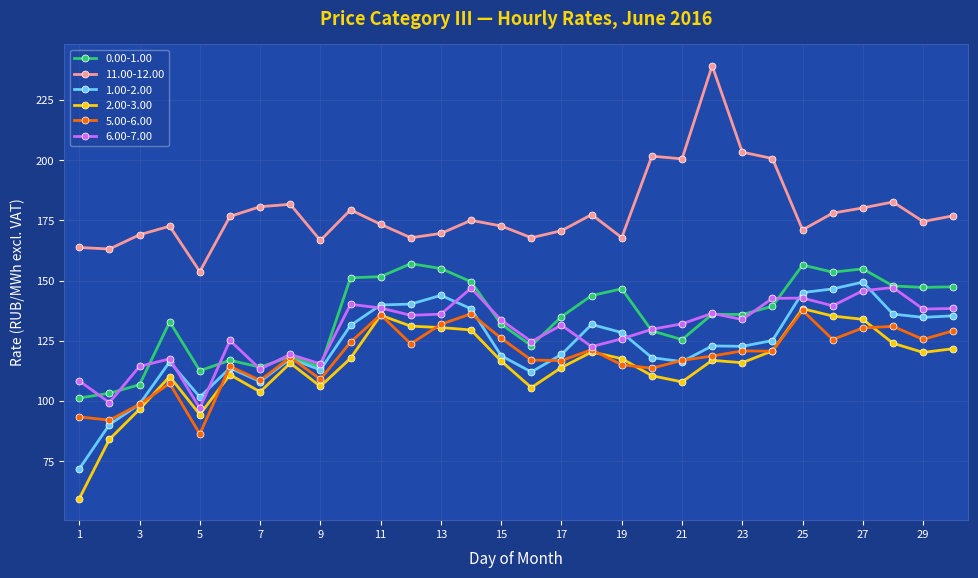

What is the difference between the maximum and minimum values in the 1.00-2.00 series?

77.5